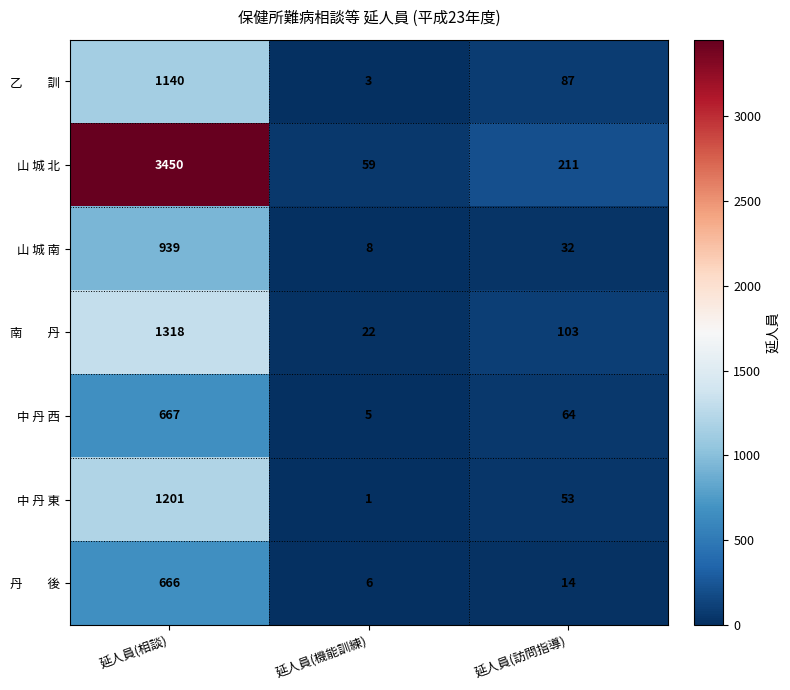

At which category is the sum across all series the highest?

延人員(相談)